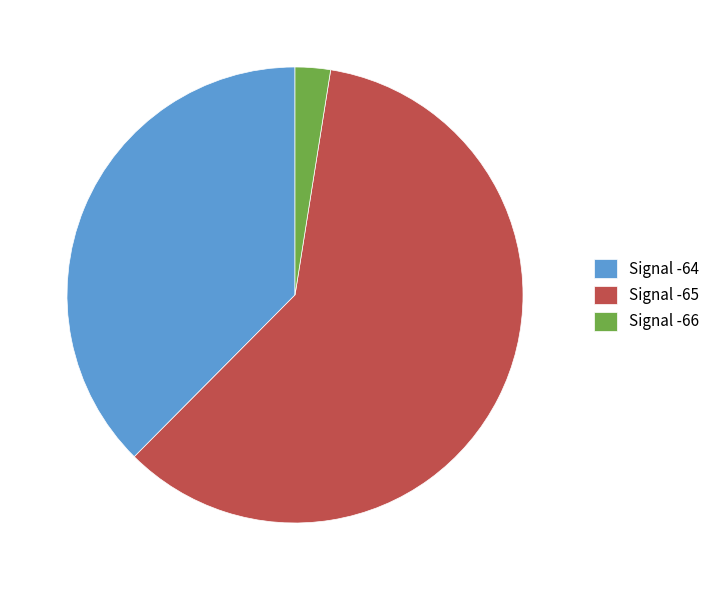

Which slice is the smallest?

Signal -66